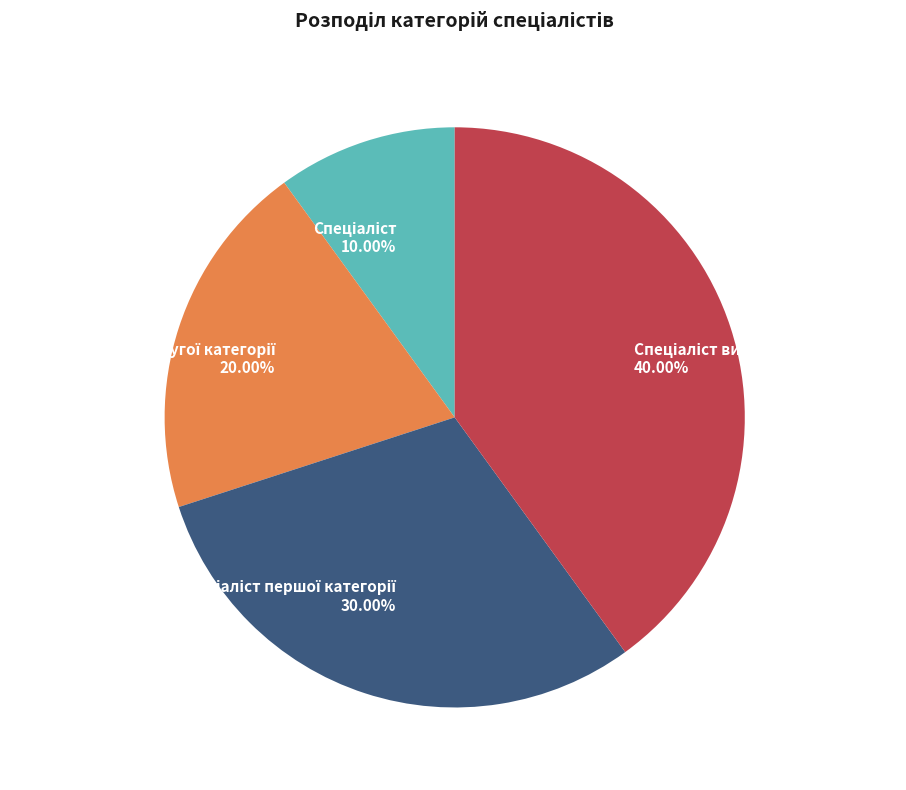

Is there any slice that represents more than half of the pie?

No